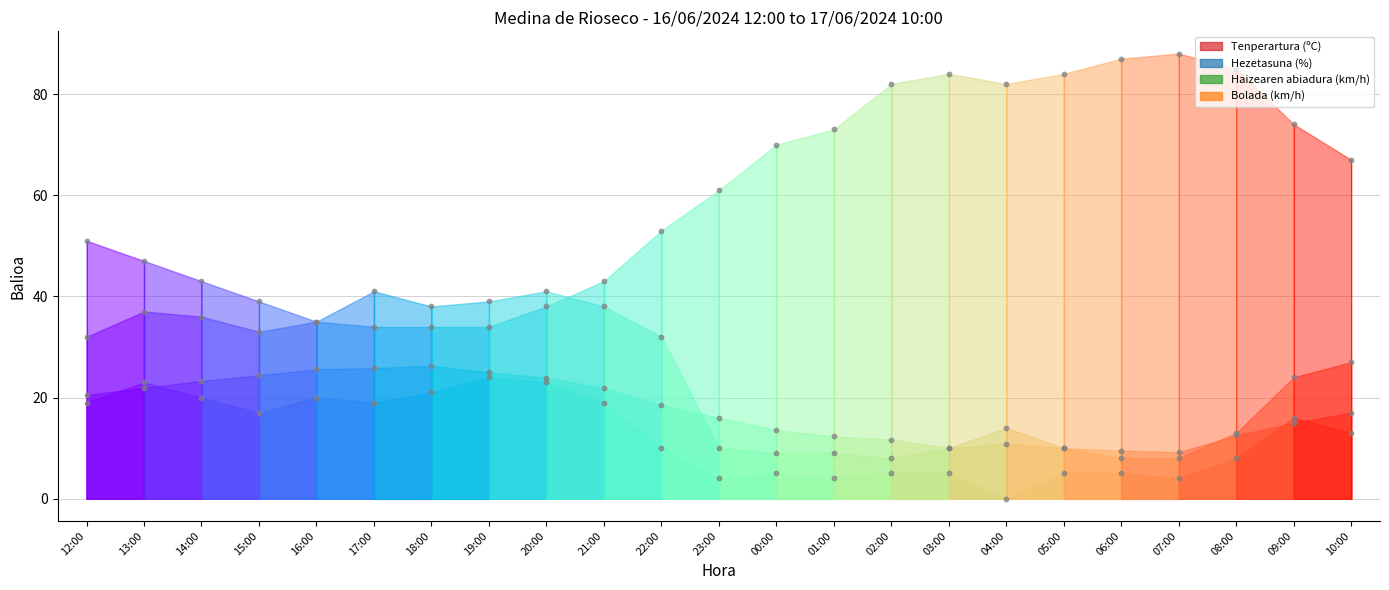

Approximately how many times larger is the value at 19:00 compared to 04:00?

2.3